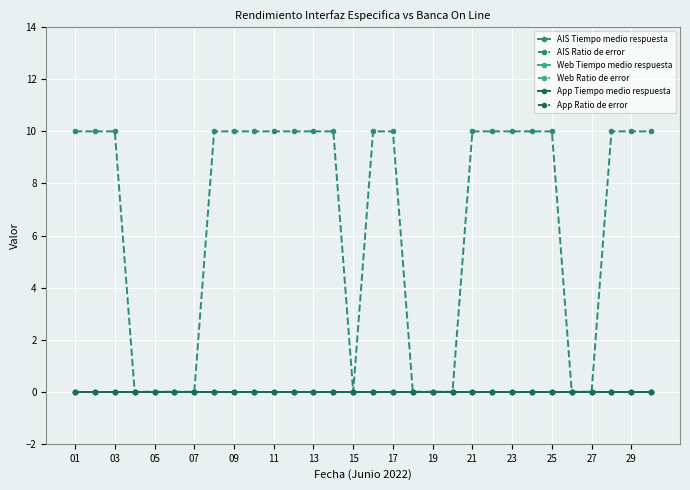

Does the chart have visible grid lines?

Yes